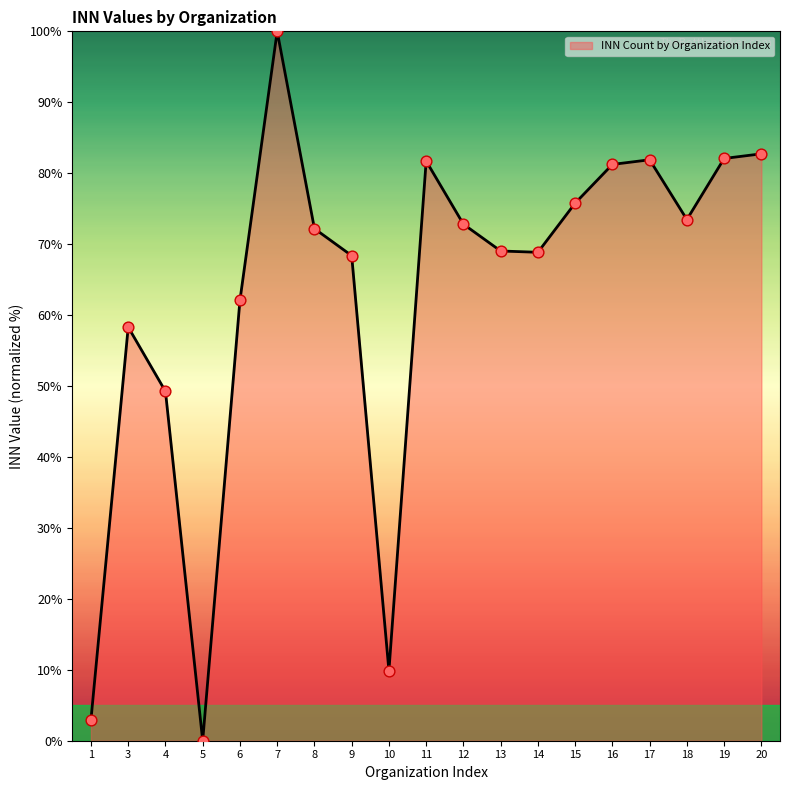

Between 13 and 6, which is larger?

13